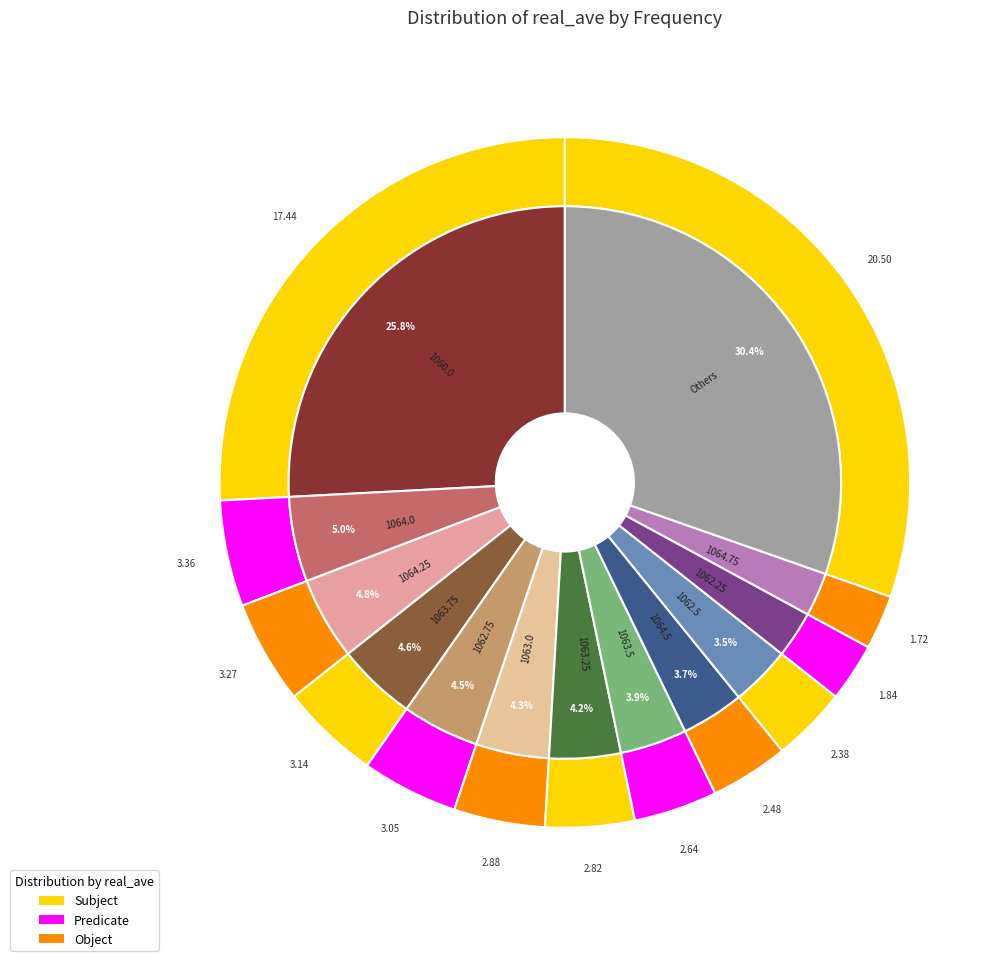

Does 1064.5 account for over 50% of the chart?

No